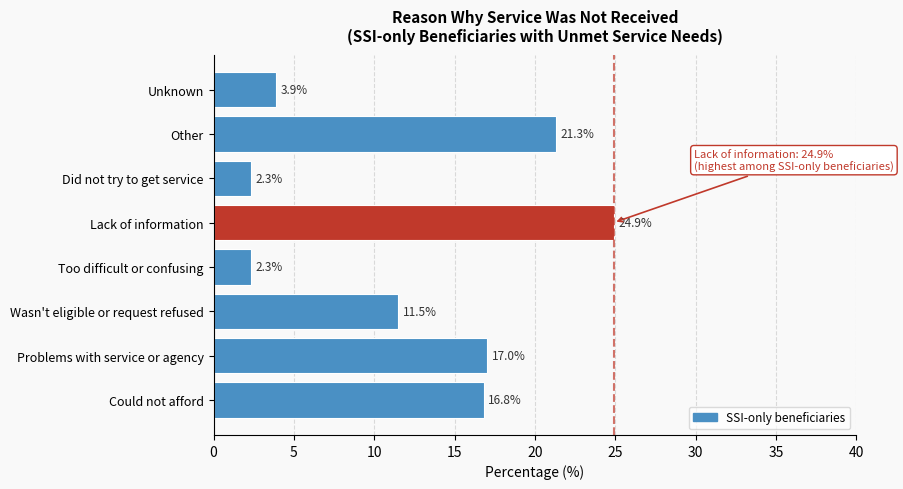

Reading bottom to top, list all the values displayed in this chart.

Could not afford=16.8	Problems with service or agency=17.0	Wasn't eligible or request refused=11.5	Too difficult or confusing=2.3	Lack of information=24.9	Did not try to get service=2.3	Other=21.3	Unknown=3.9